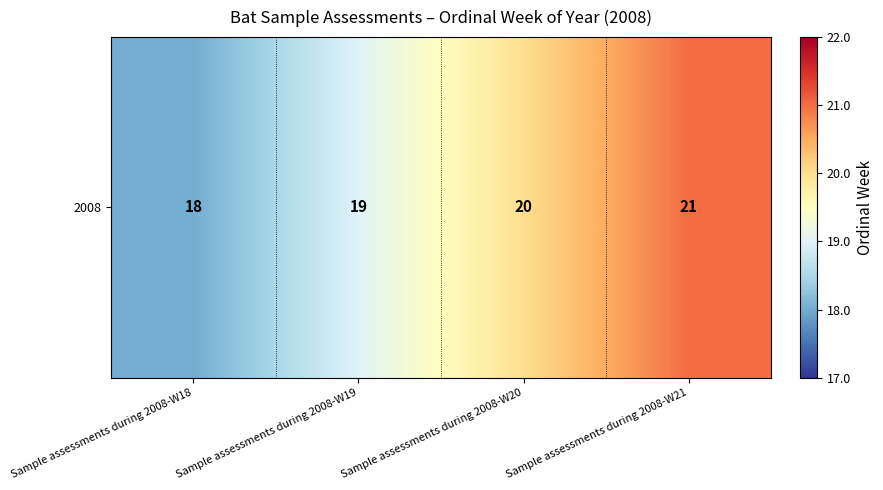

Reading left to right, extract all data points from this chart.

18	19	20	21